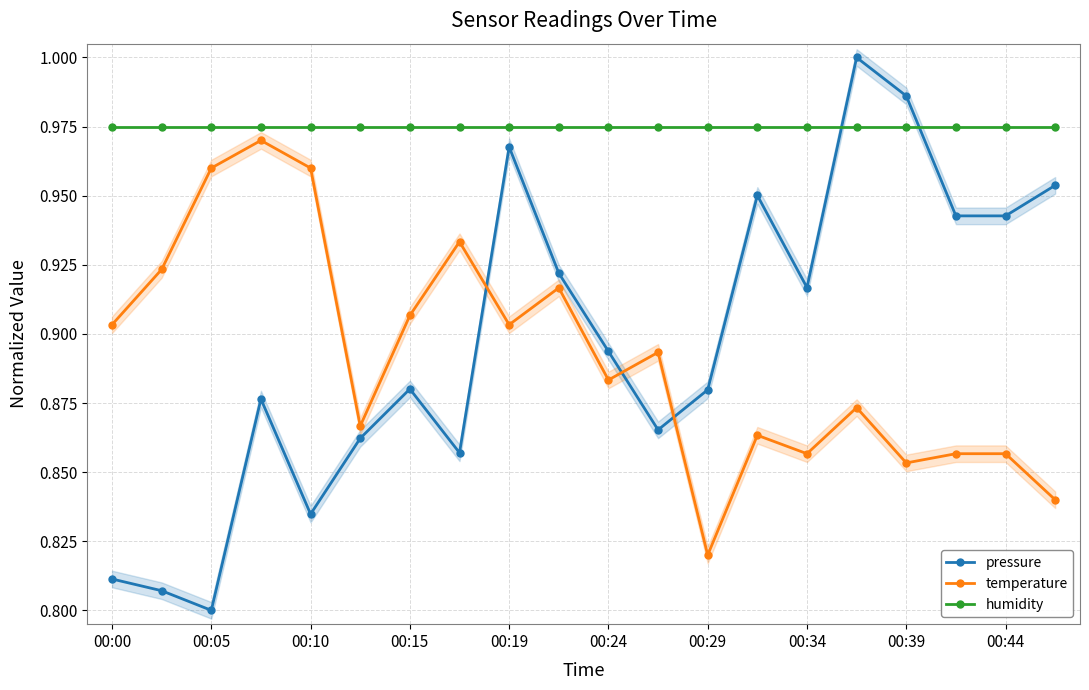

The humidity series shows 0.7 at 00:29. True or false?

False